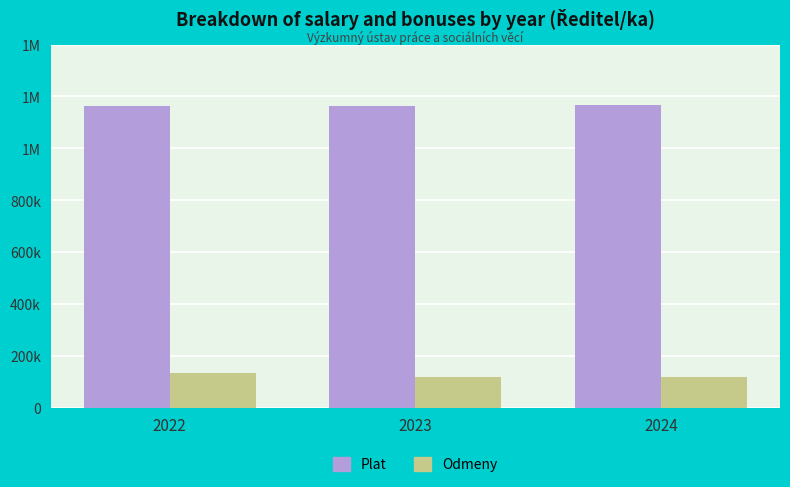

At which label does Plat first exceed 1164077?

2024